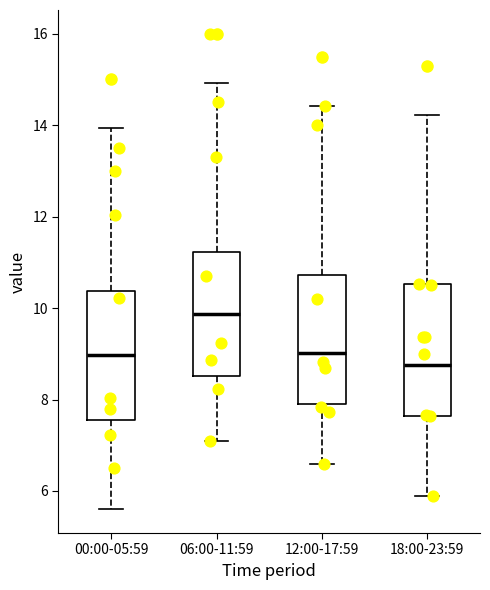

Reading left to right, transcribe this box plot: for each box, give where its median line is, the range the box spans, and where its two whiskers end, as read against the y-axis. The values are not printed on the chart, so give them approximately, as read against the axis.

00:00-05:59: median 9.0, box 7.6 to 10.4, whiskers 5.6 to 14.0
06:00-11:59: median 9.8, box 8.6 to 11.2, whiskers 7.2 to 15.0
12:00-17:59: median 9.0, box 8.0 to 10.8, whiskers 6.6 to 14.4
18:00-23:59: median 8.8, box 7.6 to 10.6, whiskers 6.0 to 14.2